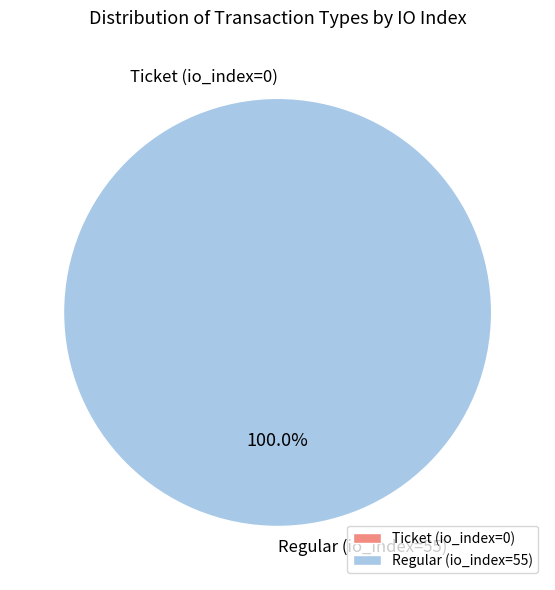

To the nearest percent, what percentage of the pie is Regular (io_index=55)?

100%